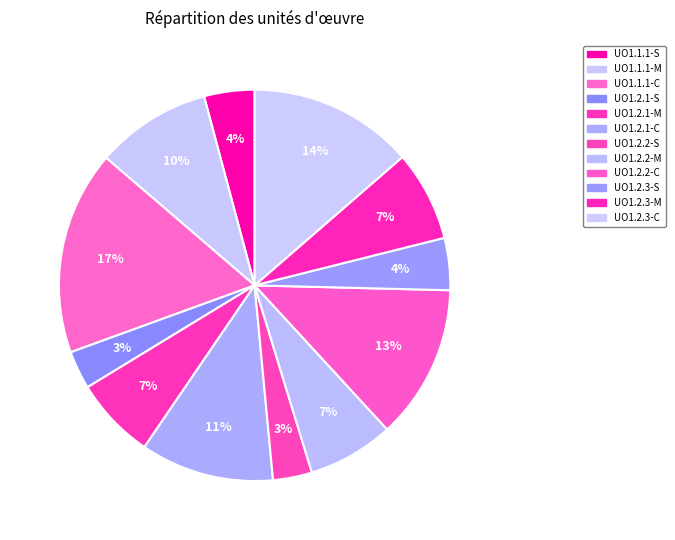

Which slice is the smallest?

UO1.2.1-S